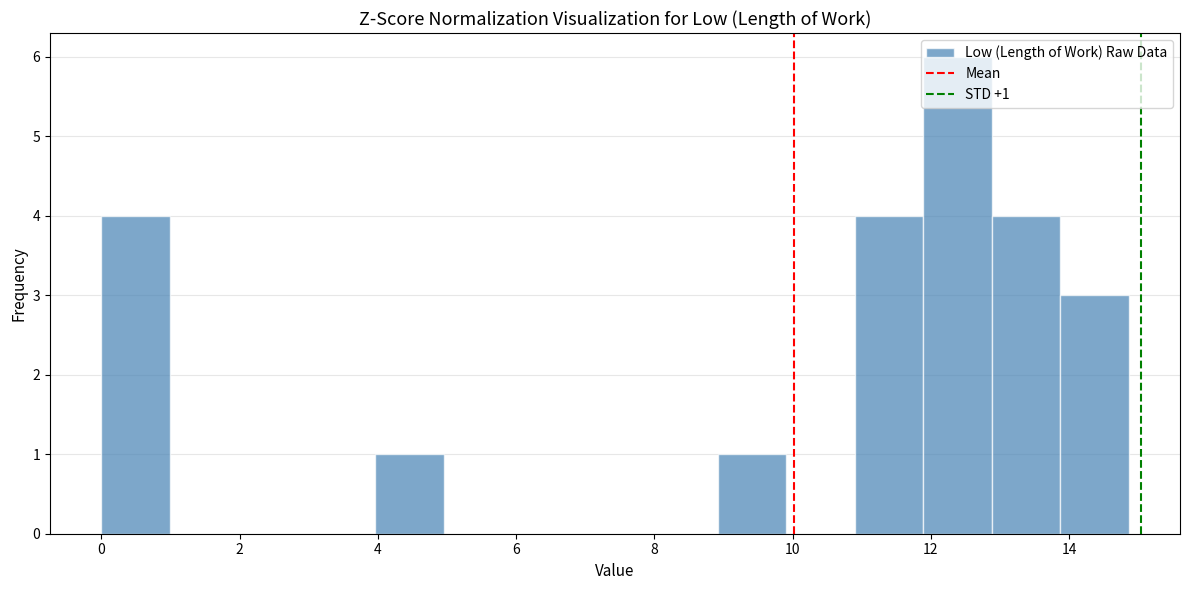

Which range on the x-axis has the tallest bar?

11.8 to 12.8